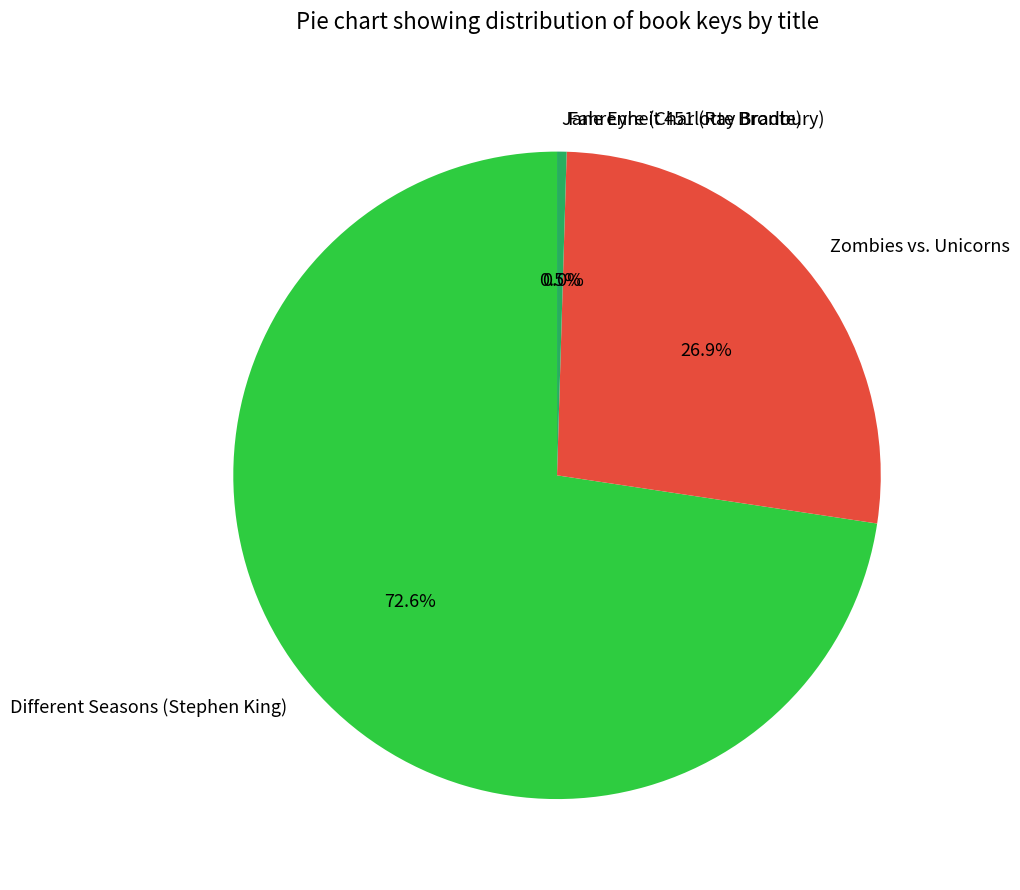

Does any single category account for the majority?

Yes